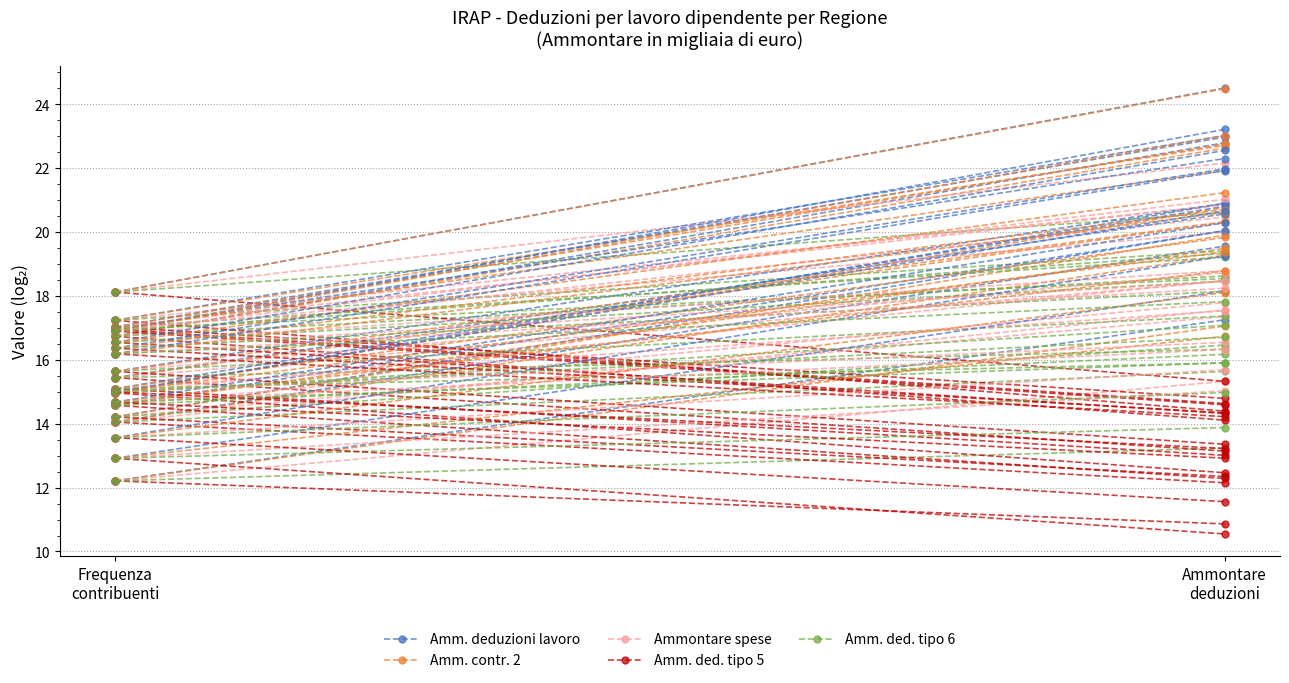

What is the average value of the Ammontare spese series?

18.6